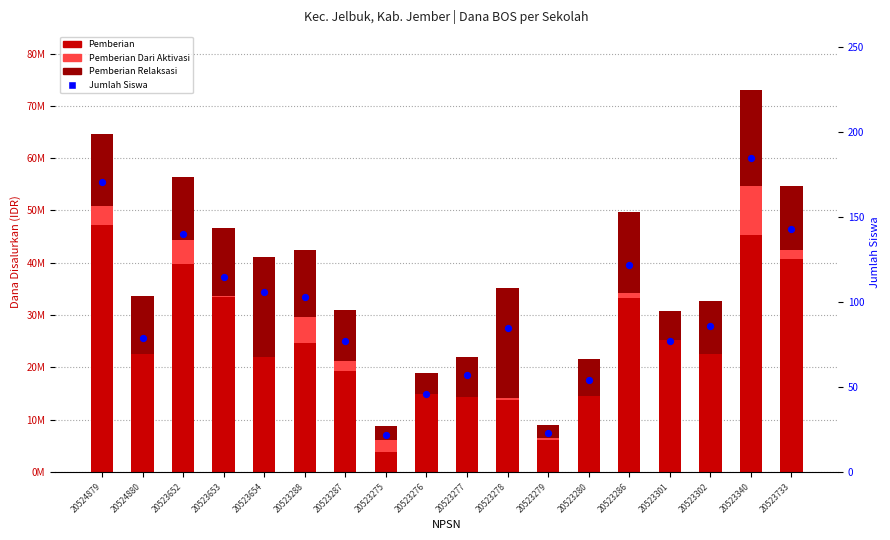

What is the total value across all series at 20523286?

49725122